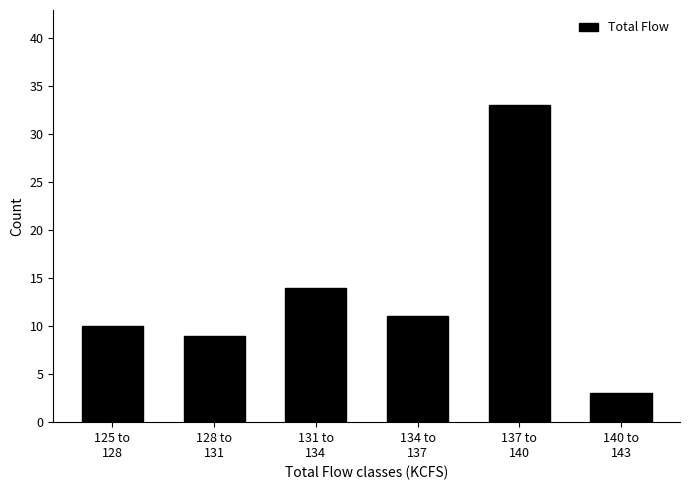

Reading left to right, what are all the values shown in this chart?

10	9	14	11	33	3